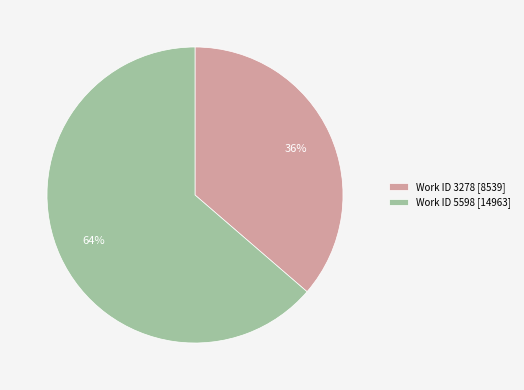

Which slice represents more than half of the pie?

Work ID 5598